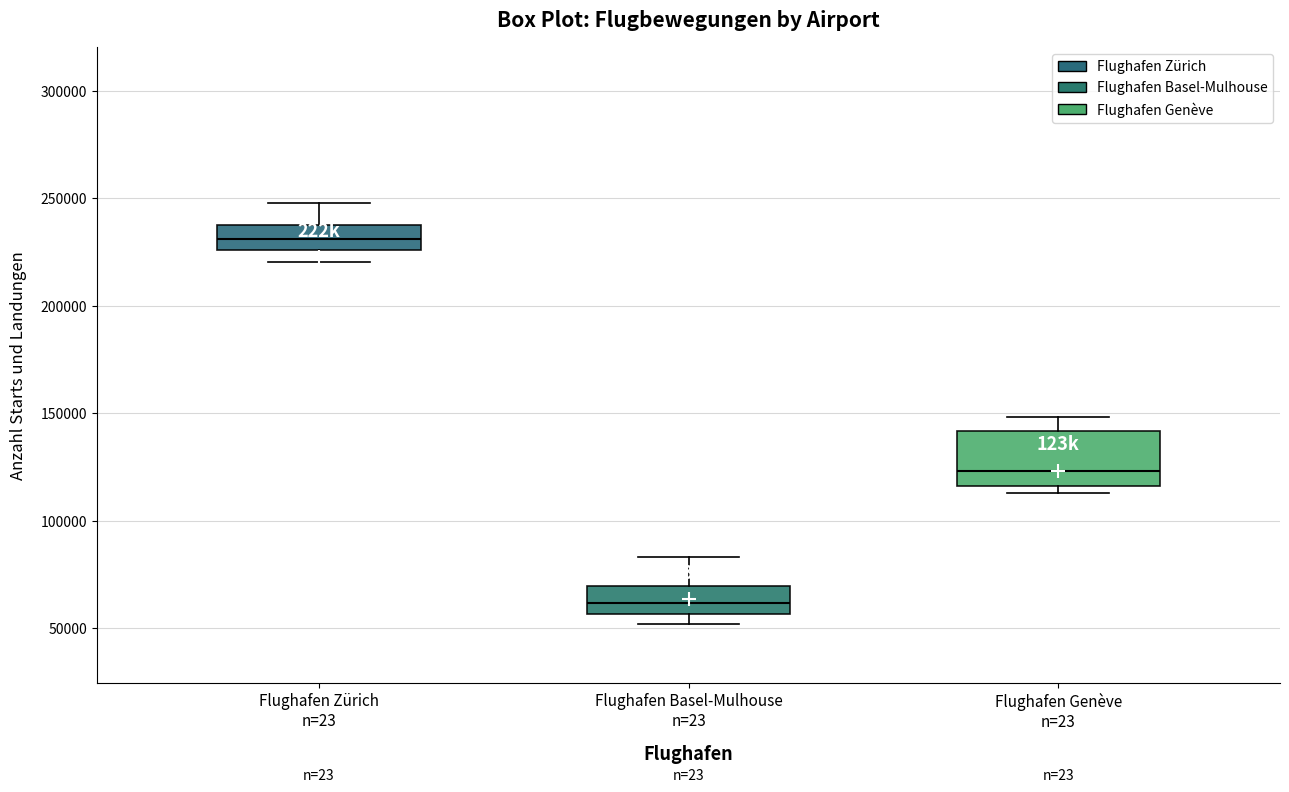

Which box is the tallest, from its lower edge to its upper edge?

Flughafen Genève n=23